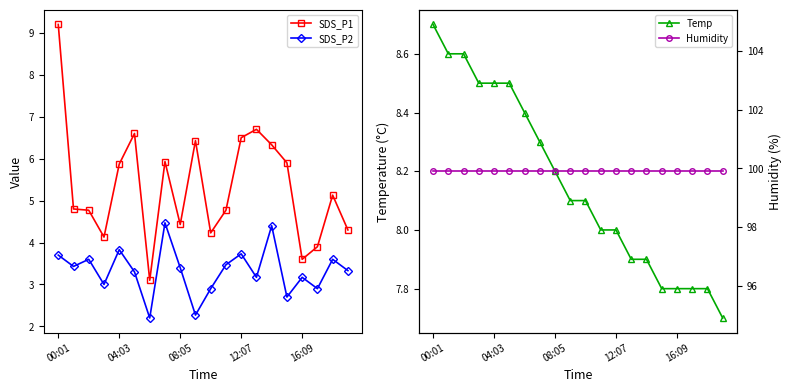

Is this an area chart (filled region under the line)?

No